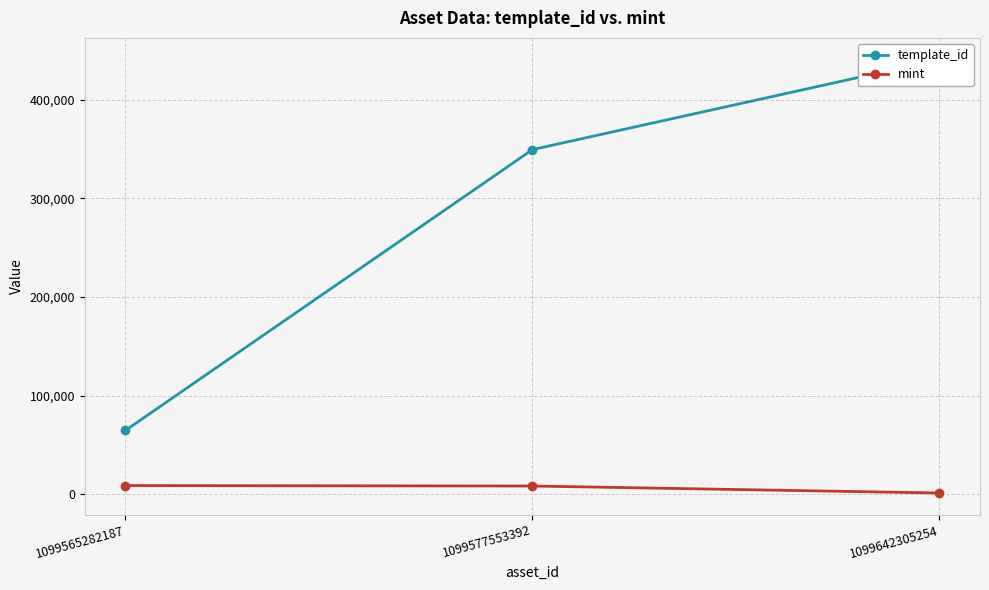

At which label does template_id first exceed 349523?

1099642305254